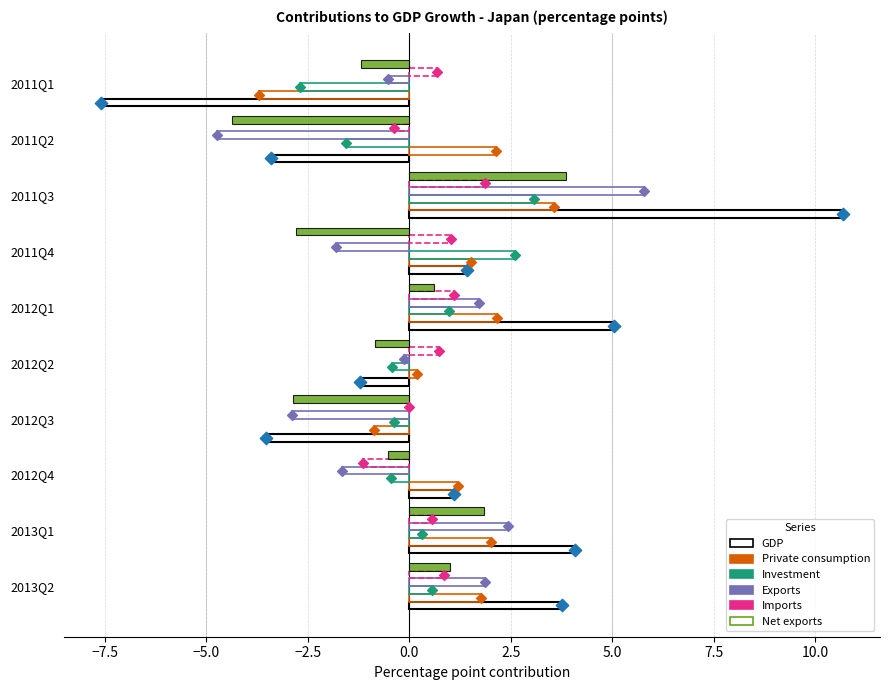

At how many categories does at least one series exceed -6?

10